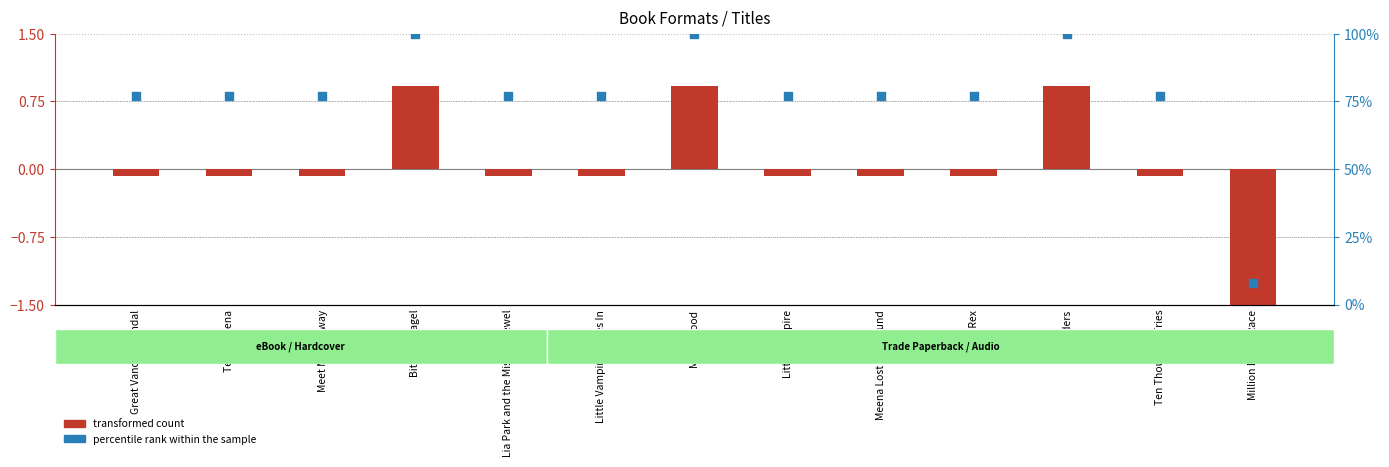

What is the total value across all series at Great Vandal Scandal?

76.9